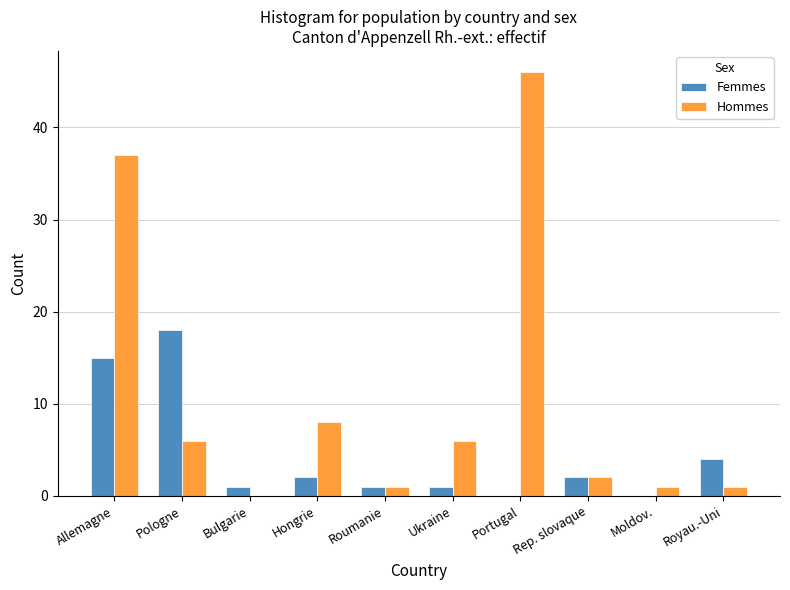

Between Hongrie and Roumanie, which series saw the biggest shift?

Hommes